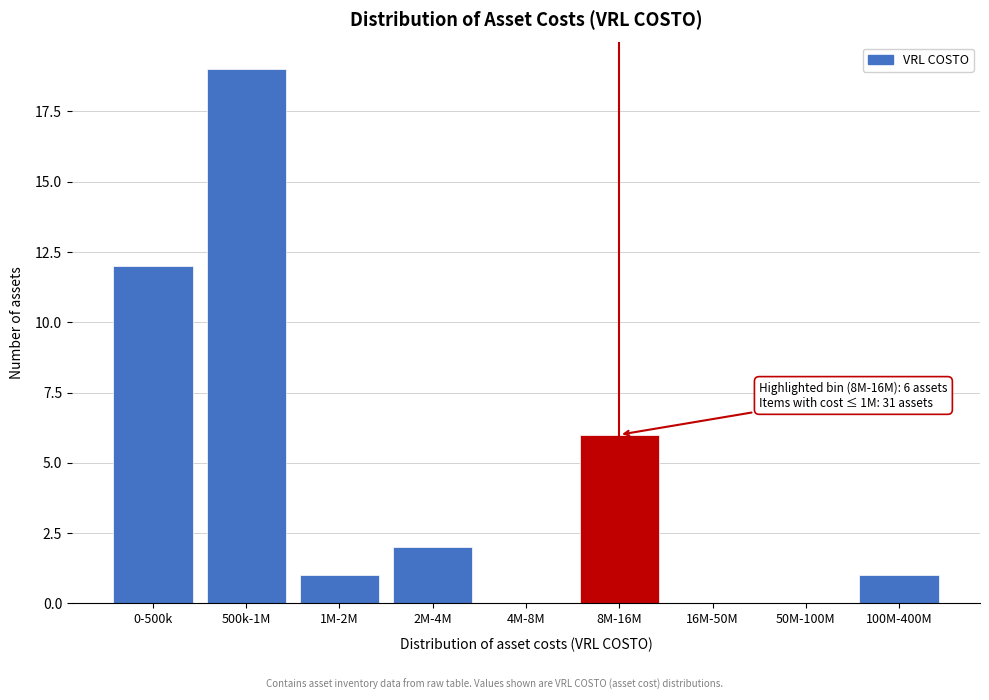

Reading right to left, transcribe all the data shown in this chart.

100M-400M=1	50M-100M=0	16M-50M=0	8M-16M=6	4M-8M=0	2M-4M=2	1M-2M=1	500k-1M=19	0-500k=12